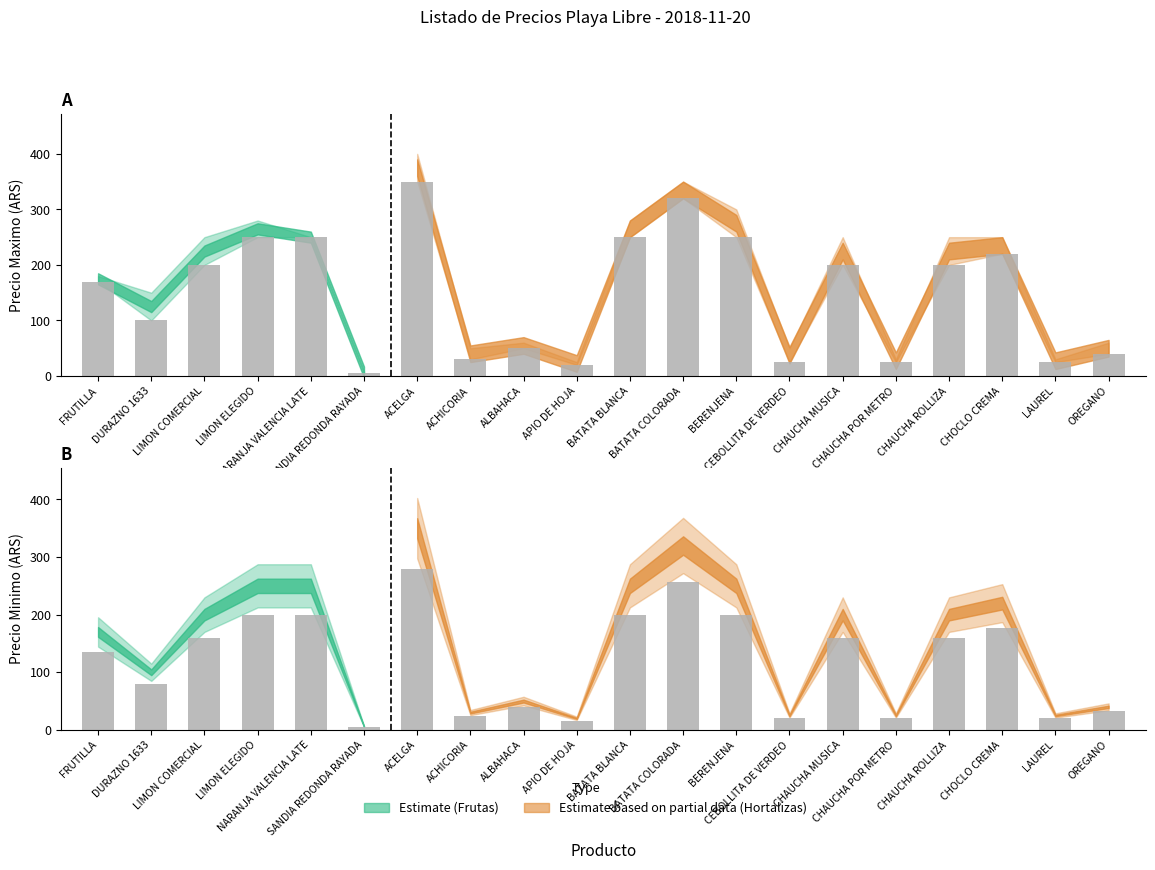

Rank the categories by PRECIO MAXIMO value from lowest to highest.

SANDIA REDONDA RAYADA, APIO DE HOJA, CEBOLLITA DE VERDEO, CHAUCHA POR METRO, LAUREL, ACHICORIA, OREGANO, ALBAHACA, DURAZNO 1633, FRUTILLA, LIMON COMERCIAL, CHAUCHA MUSICA, CHAUCHA ROLLIZA, CHOCLO CREMA, LIMON ELEGIDO, NARANJA VALENCIA LATE, BATATA BLANCA, BERENJENA, BATATA COLORADA, ACELGA